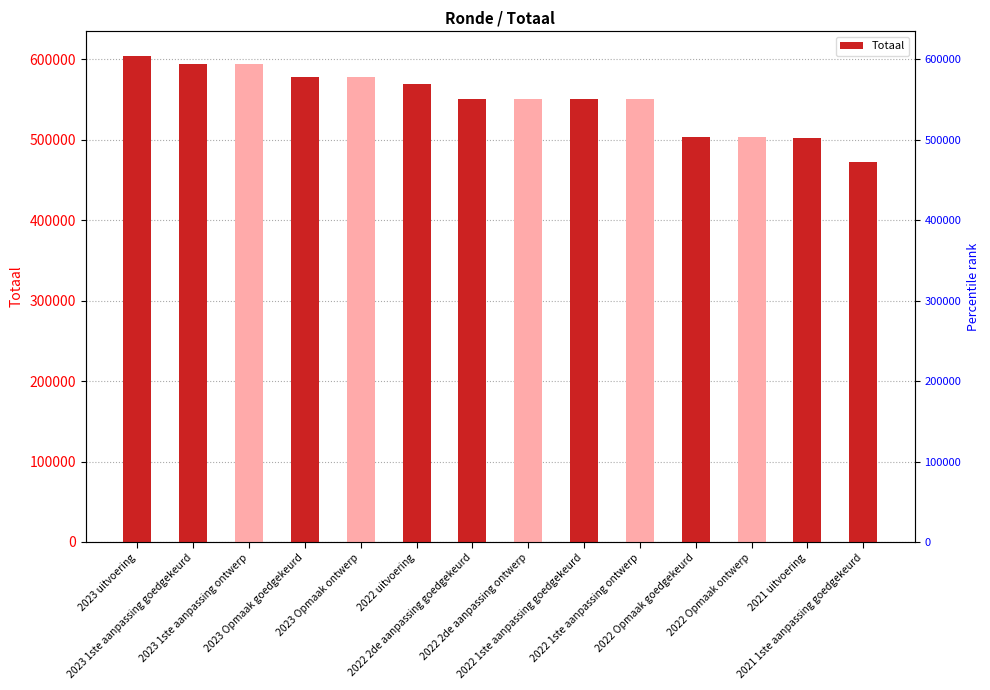

At which label is the value closest to 538621?

2022 2de aanpassing goedgekeurd